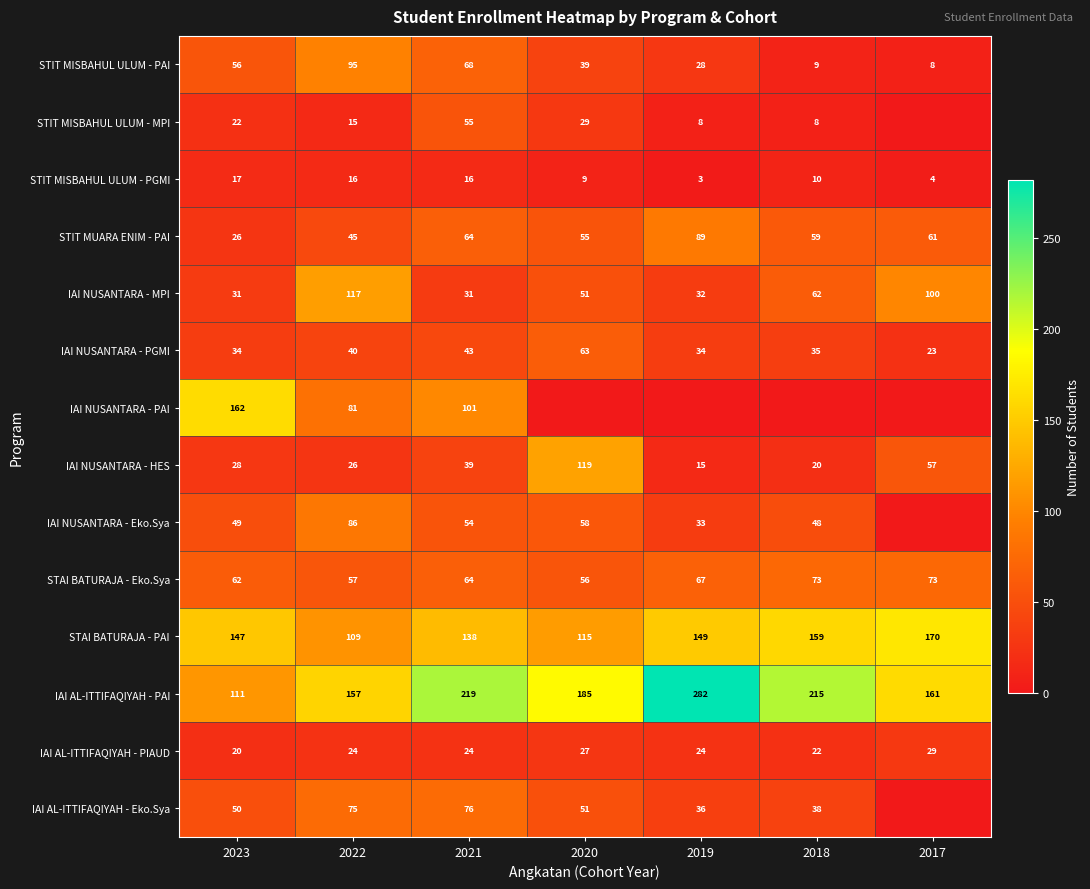

What is the greatest value displayed?

282